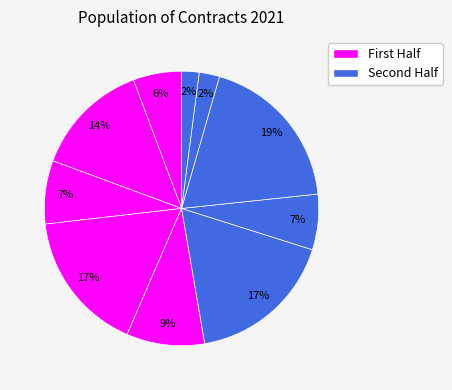

How many segments does this pie chart have?

10